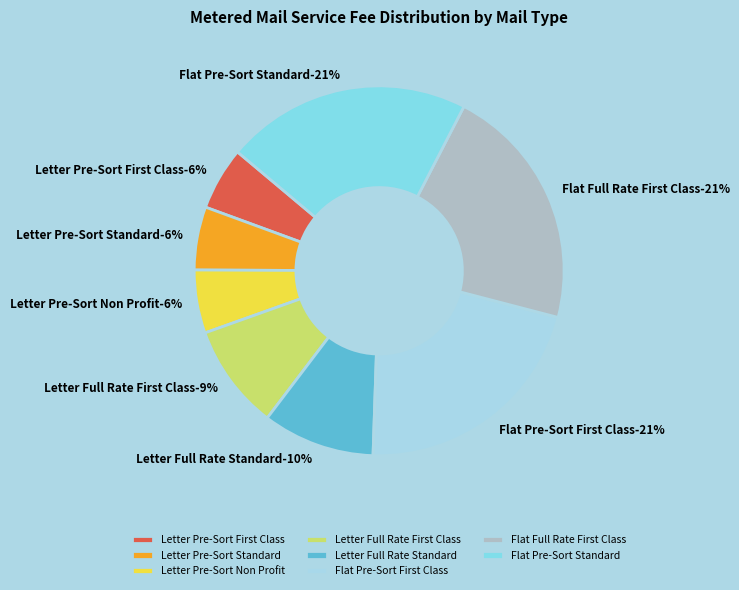

Do Flat Pre-Sort Standard and Letter Full Rate Standard together represent more than half of the pie?

No